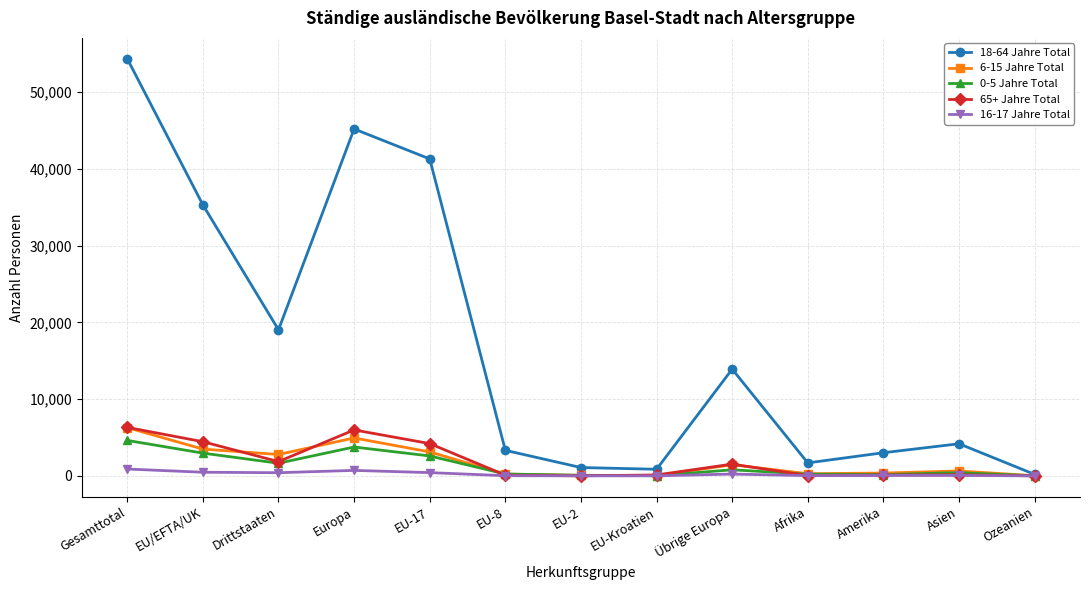

What position from the right is Drittstaaten?

11